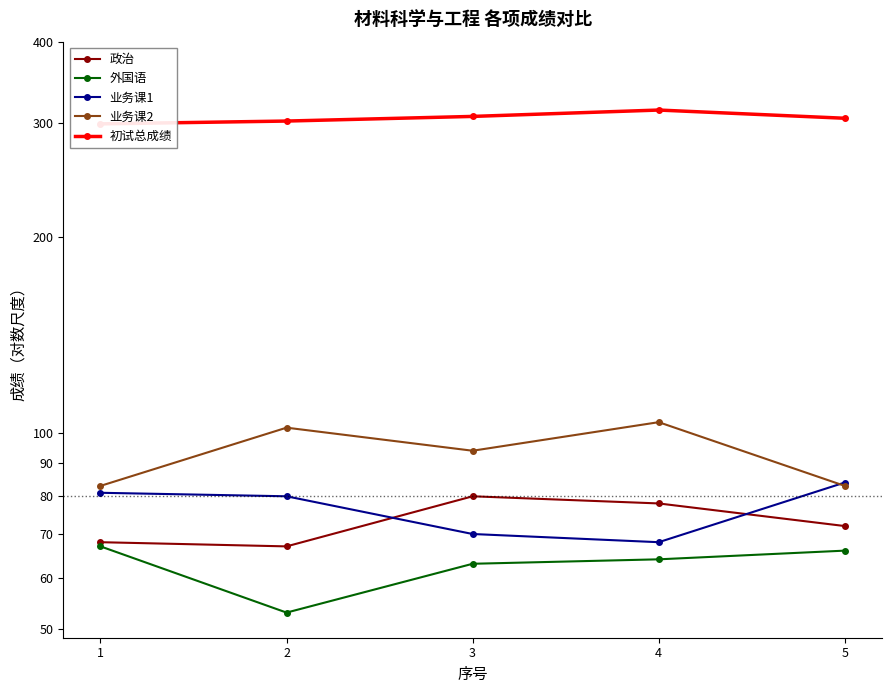

Reading right to left, transcribe all the data shown in this chart.

政治: 5=72	4=78	3=80	2=67	1=68
外国语: 5=66	4=64	3=63	2=53	1=67
业务课1: 5=84	4=68	3=70	2=80	1=81
业务课2: 5=83	4=104	3=94	2=102	1=83
初试总成绩: 5=305	4=314	3=307	2=302	1=299